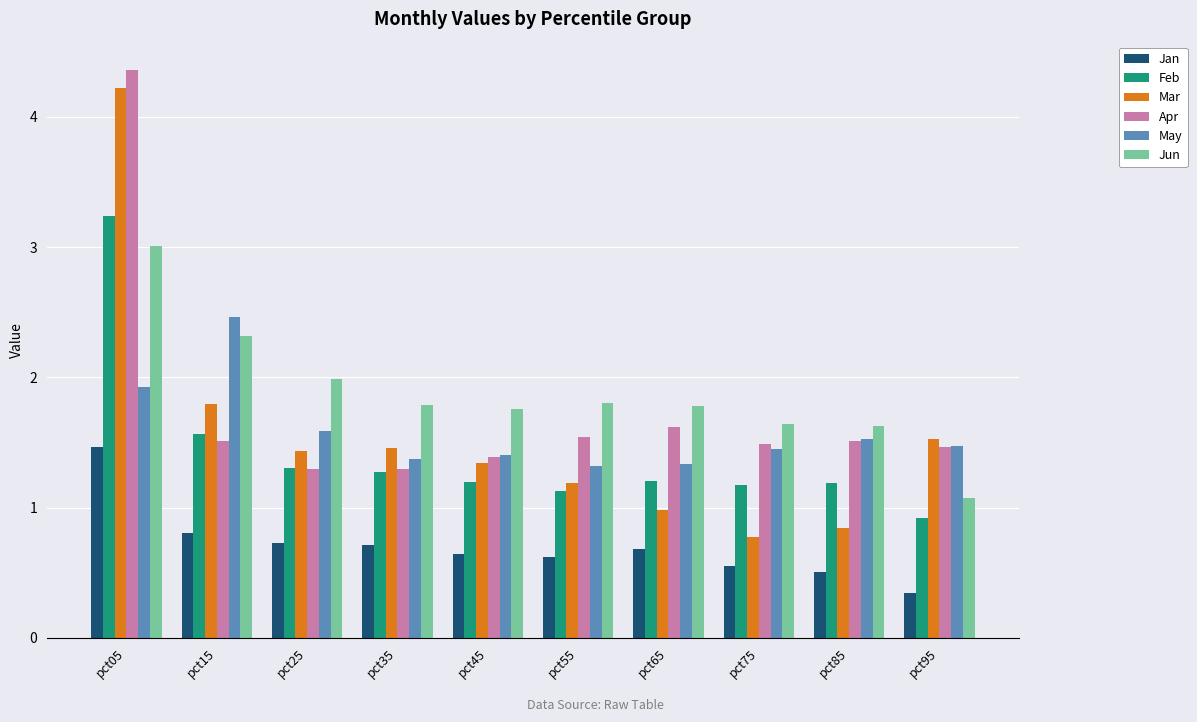

The value of Jan at pct65 is 1.2. True or false?

False